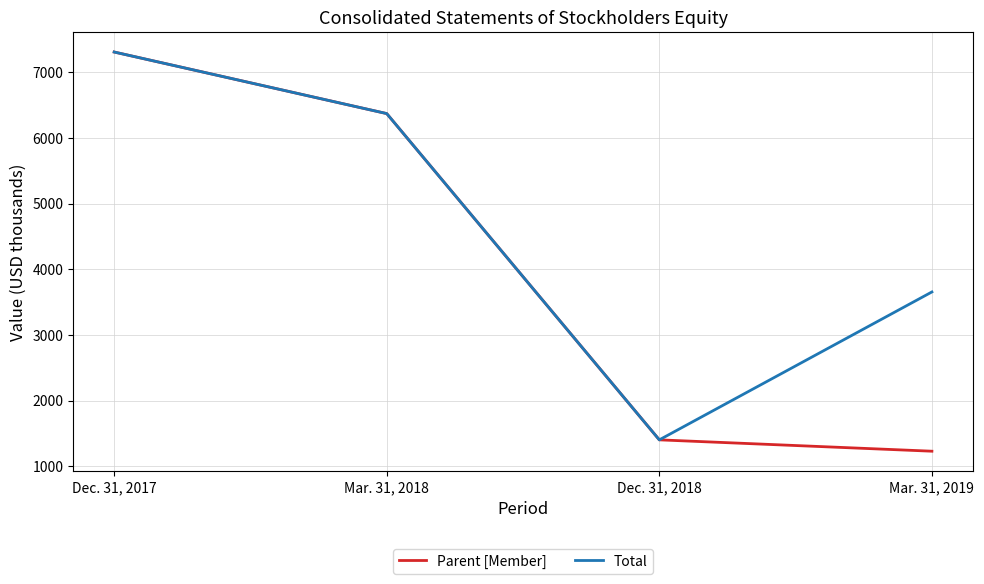

Where is Parent [Member] nearest to the value 4268?

Mar. 31, 2018